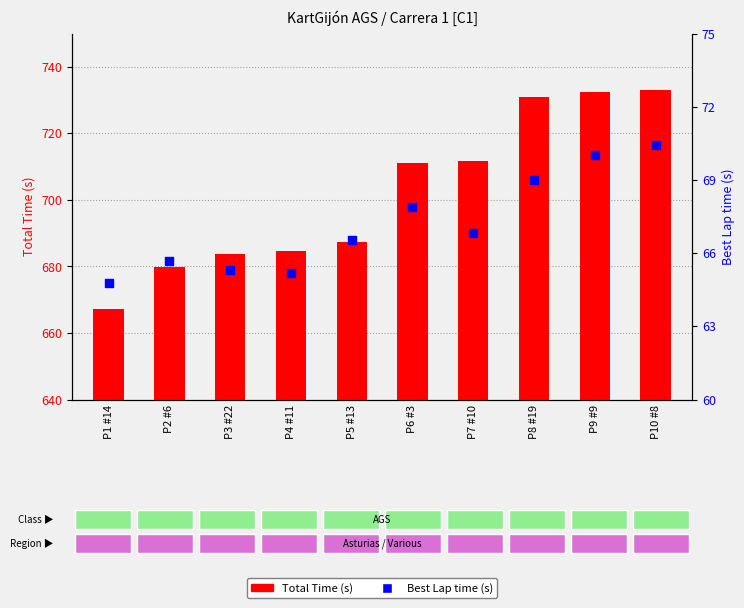

What are all the series names shown in the legend?

Total Time (s), Best Lap time (s)